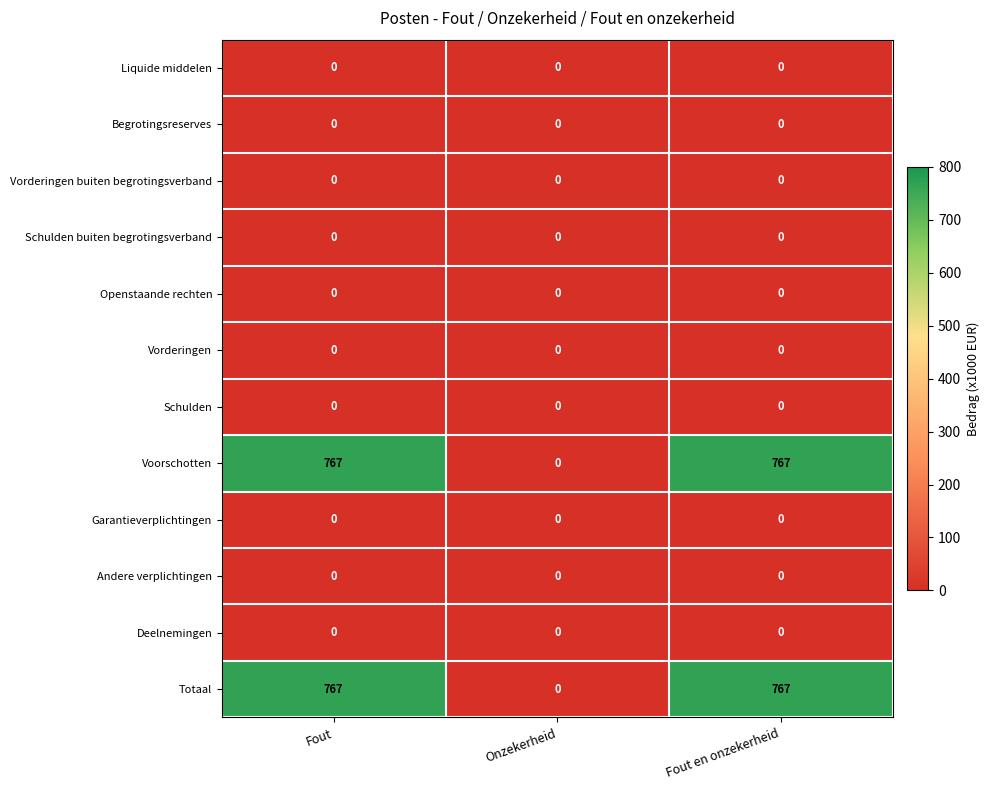

At how many categories does at least one series exceed 415?

2